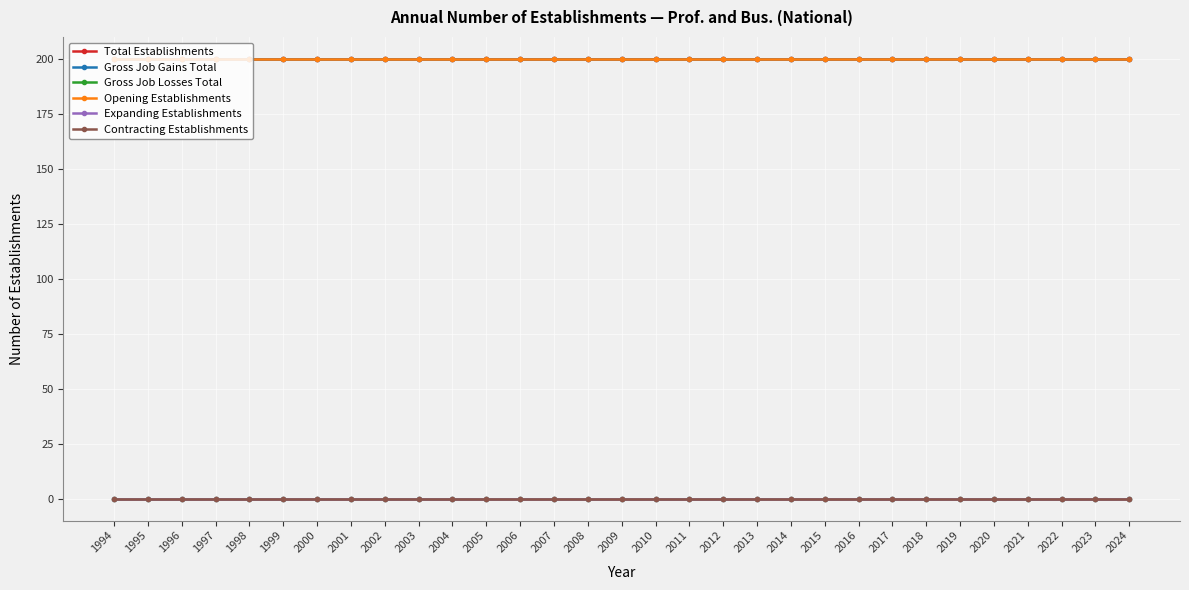

What is the lowest value of the Total Establishments series?

200